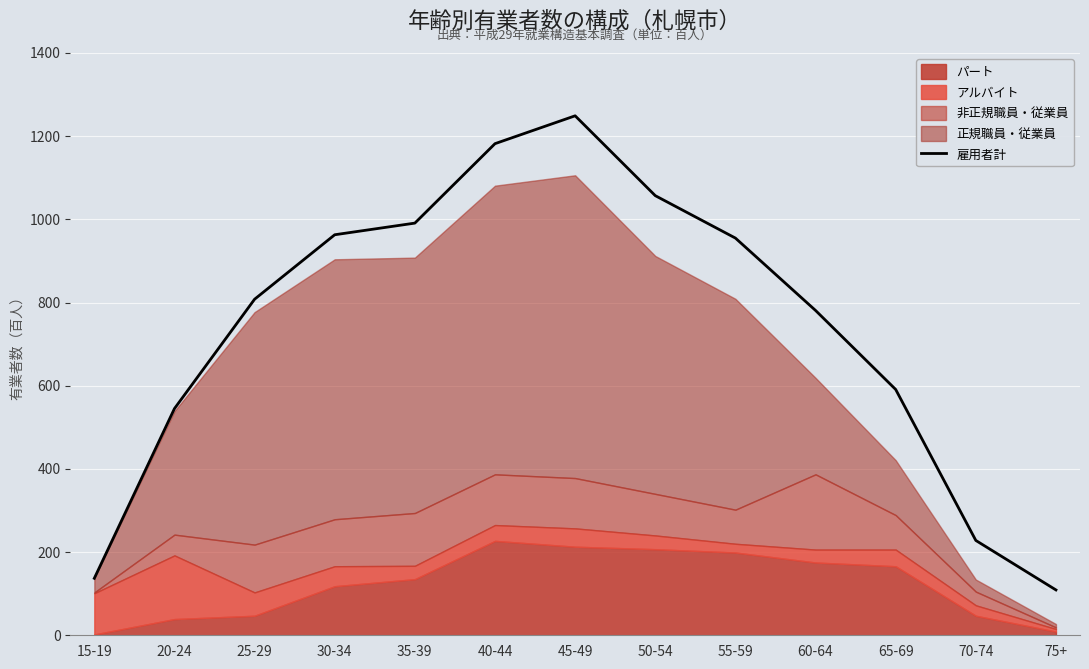

At which label does the data first exceed 808?

30-34